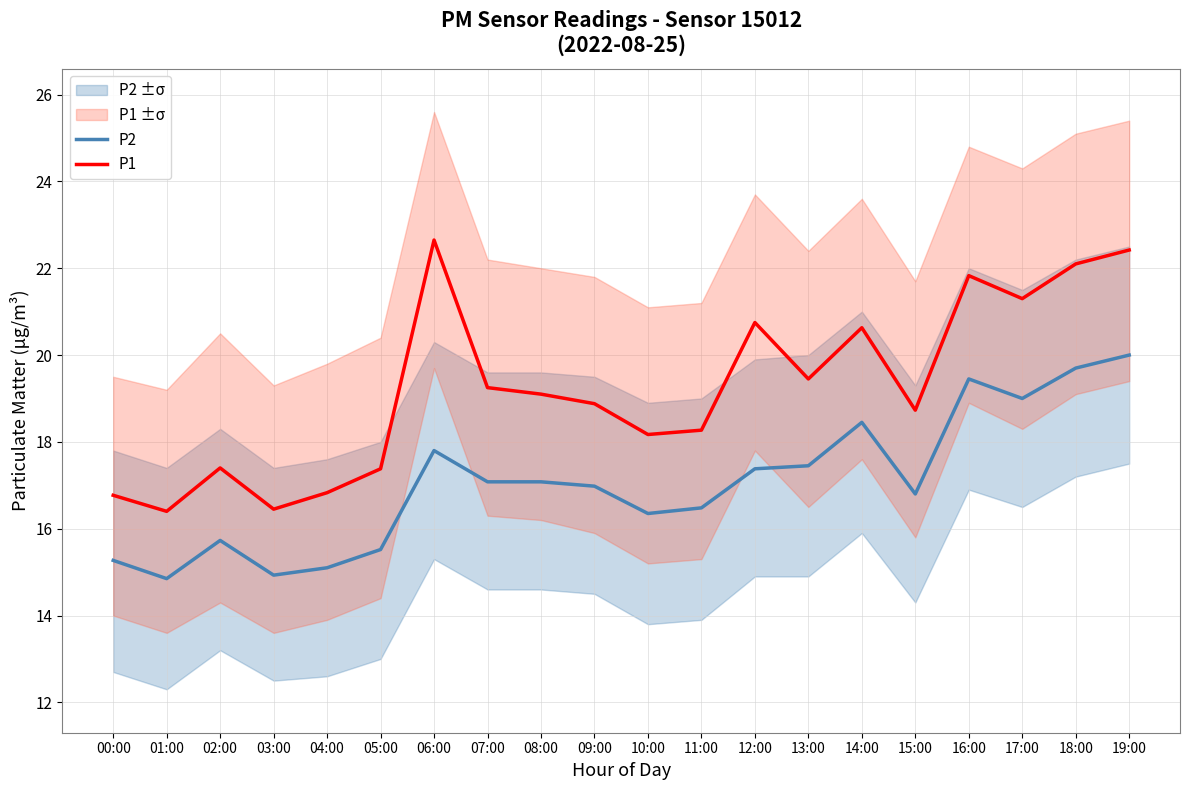

What is the difference between the P2 values at 18:00 and 05:00?

4.2